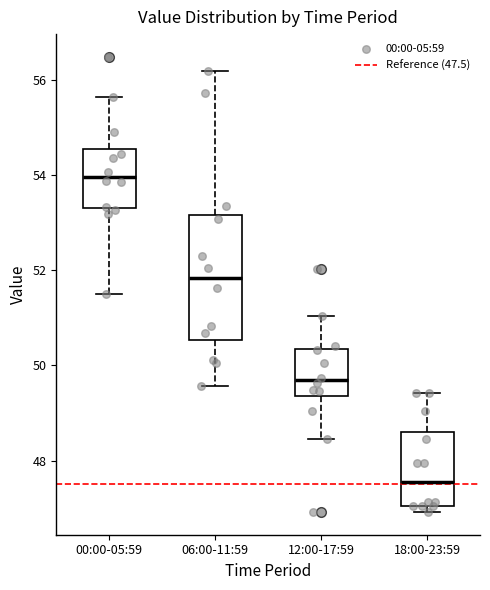

Reading left to right, transcribe this box plot: for each box, give where its median line is, the range the box spans, and where its two whiskers end, as read against the y-axis. The values are not printed on the chart, so give them approximately, as read against the axis.

00:00-05:59: median 54.0, box 53.4 to 54.6, whiskers 51.6 to 55.6
06:00-11:59: median 51.8, box 50.6 to 53.2, whiskers 49.6 to 56.2
12:00-17:59: median 49.6, box 49.4 to 50.4, whiskers 48.4 to 51.0
18:00-23:59: median 47.6, box 47.0 to 48.6, whiskers 47.0 (just below the box's lower edge) to 49.4